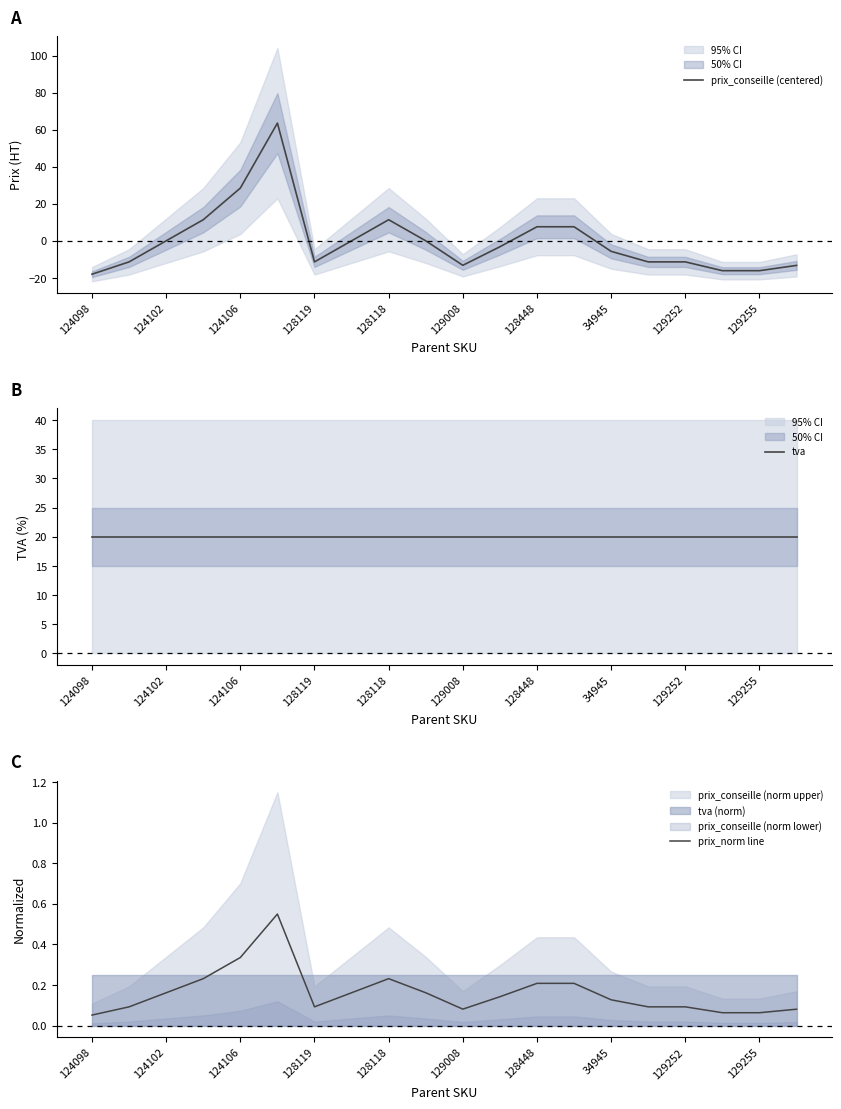

At which label is tva closest to 20?

124098